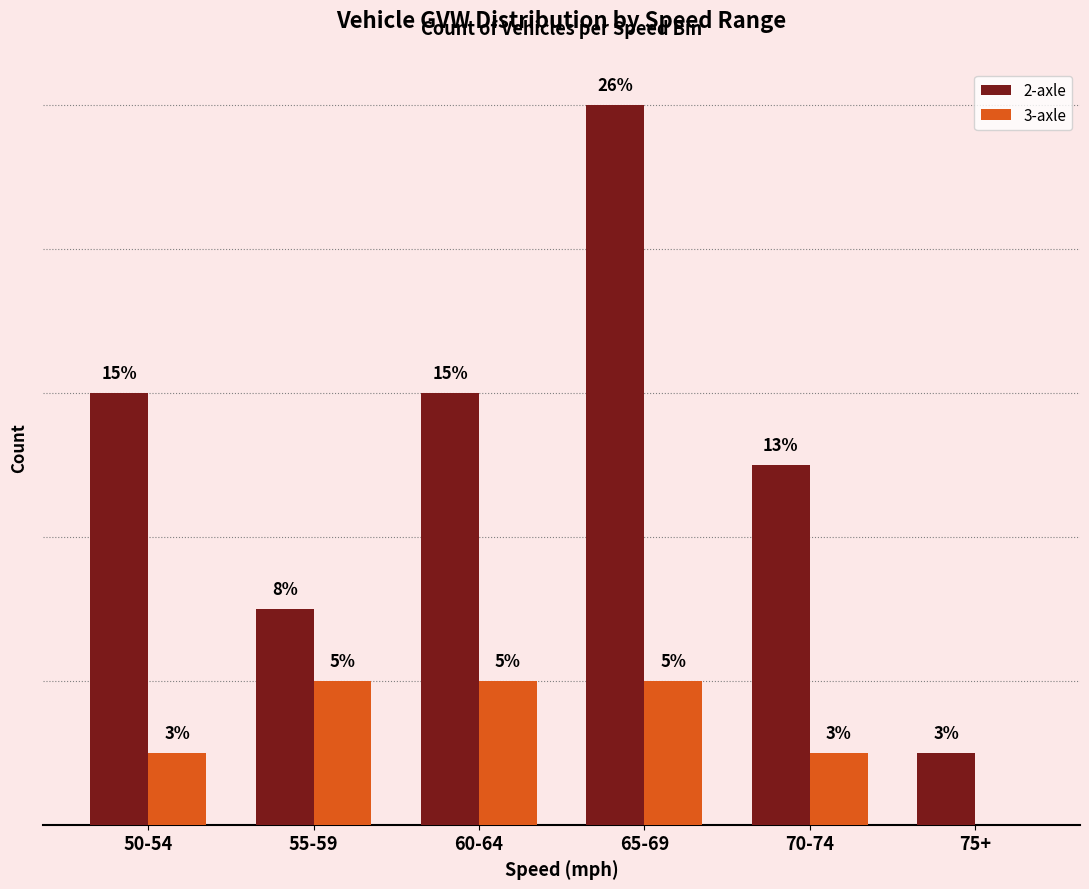

Which series has the widest spread of values?

2-axle